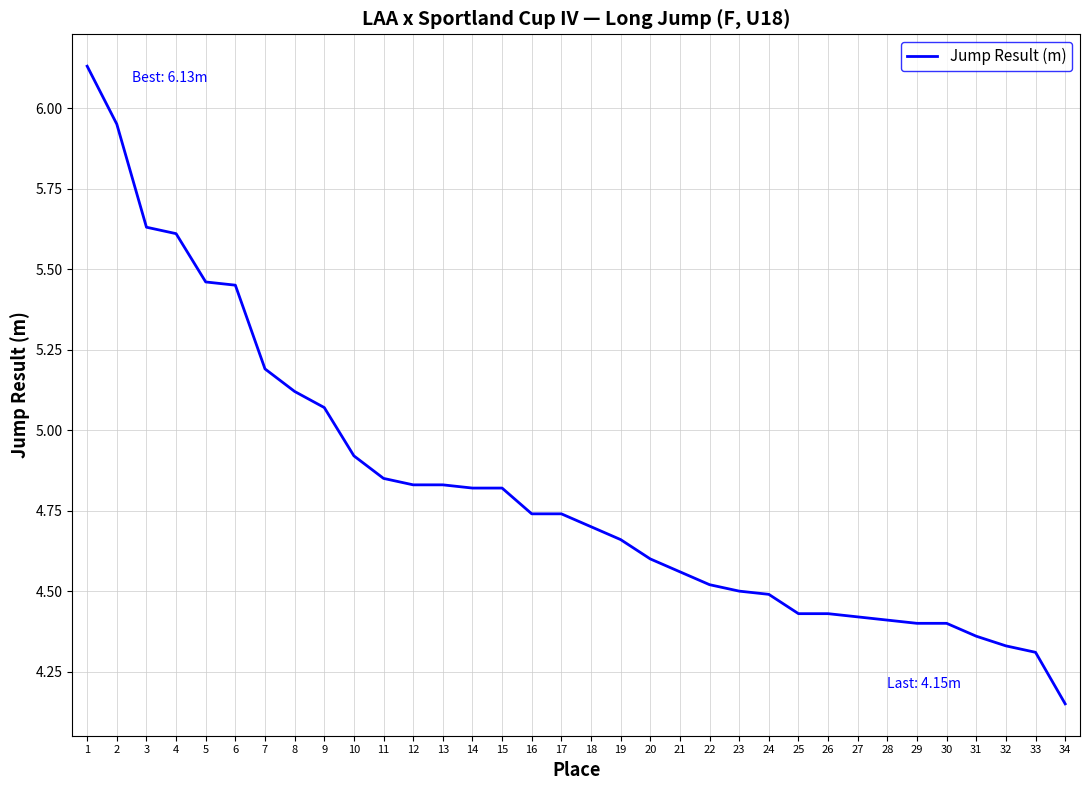

Which category has the lowest value across all series?

34